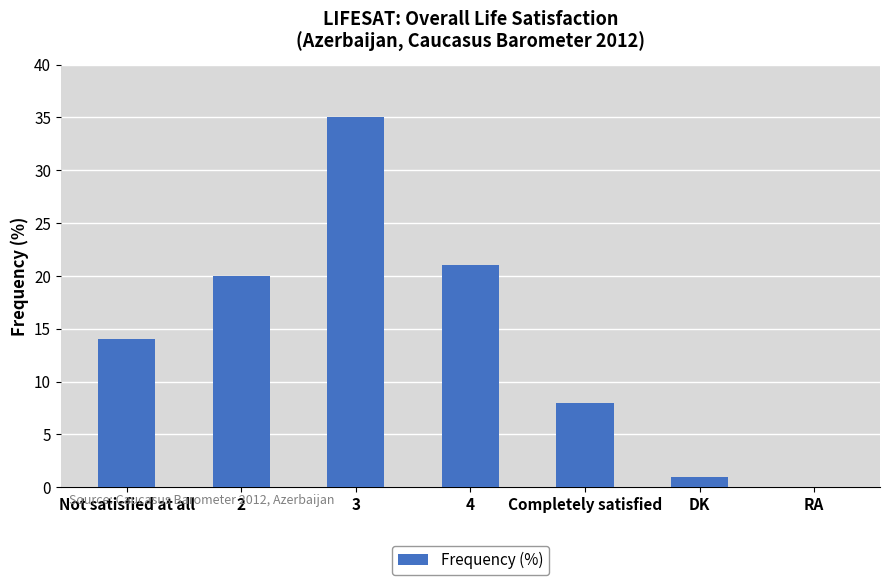

Which has a higher value, 4 or Not satisfied at all?

4